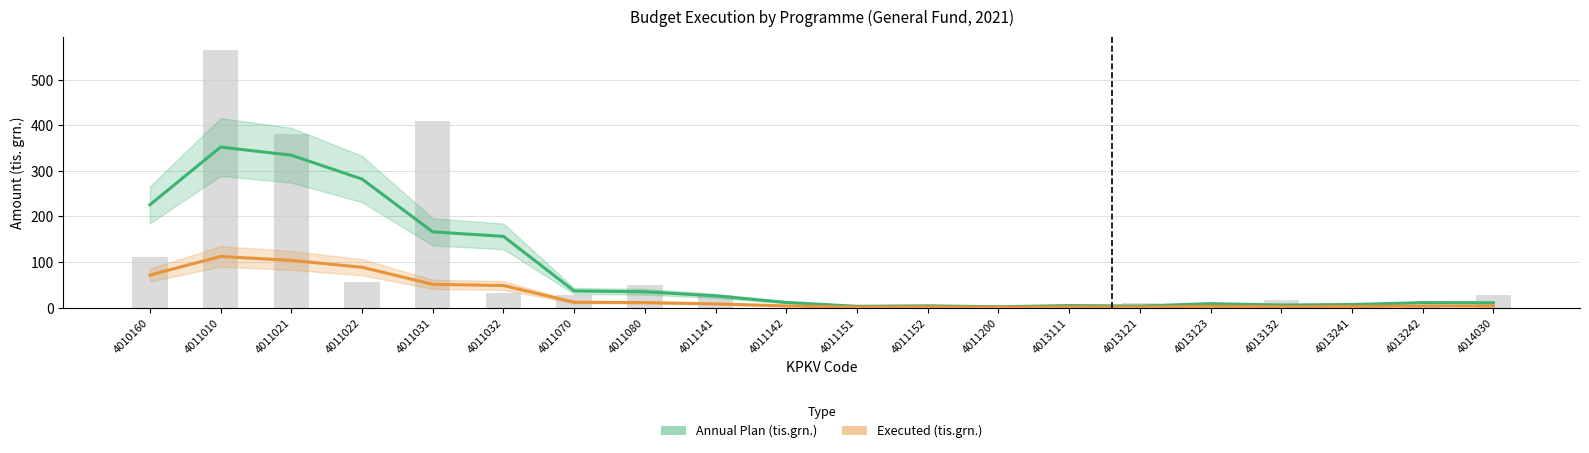

At which label does Executed (tis.grn.) first exceed 3?

4010160